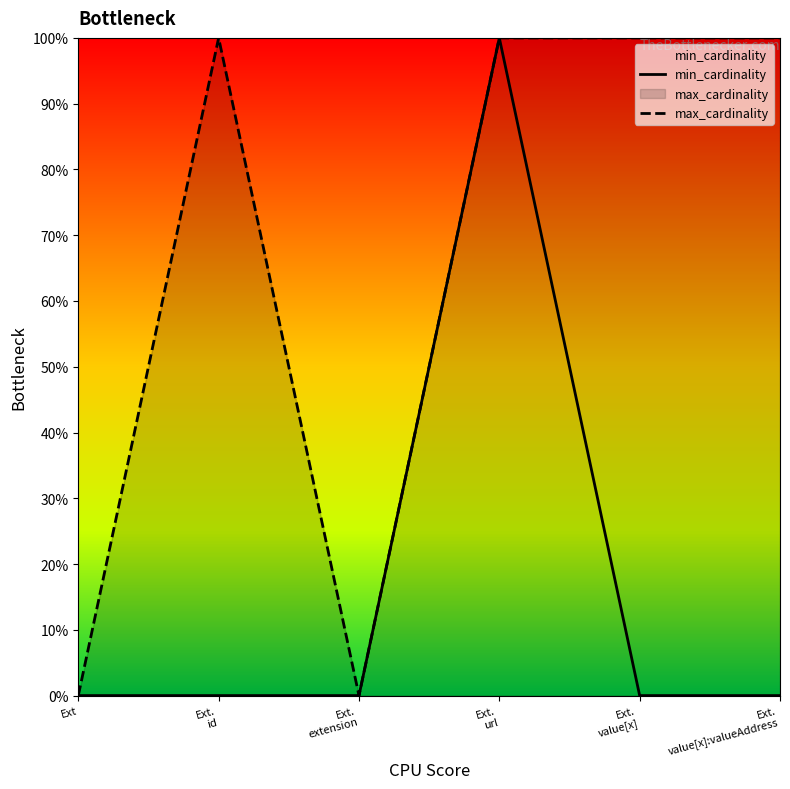

Between Ext.
extension and Ext, which is larger?

Ext.
extension